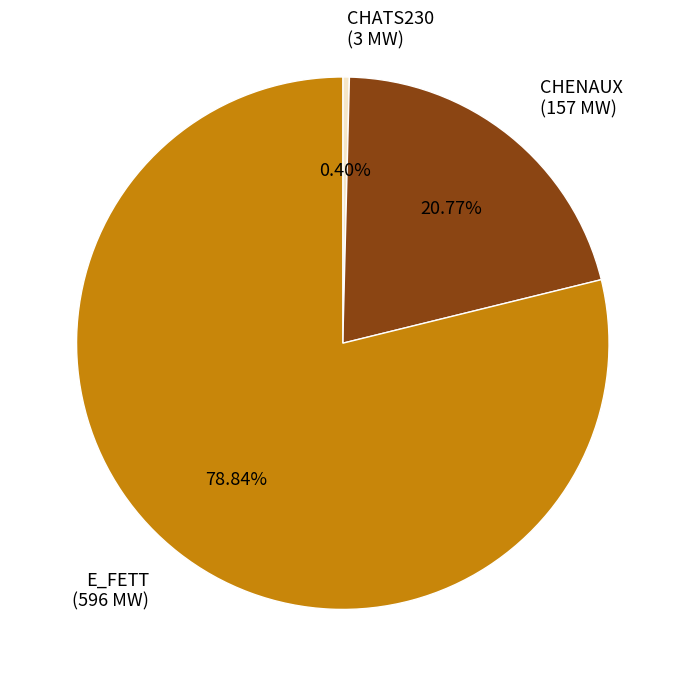

To the nearest percent, what is the average slice percentage?

33%